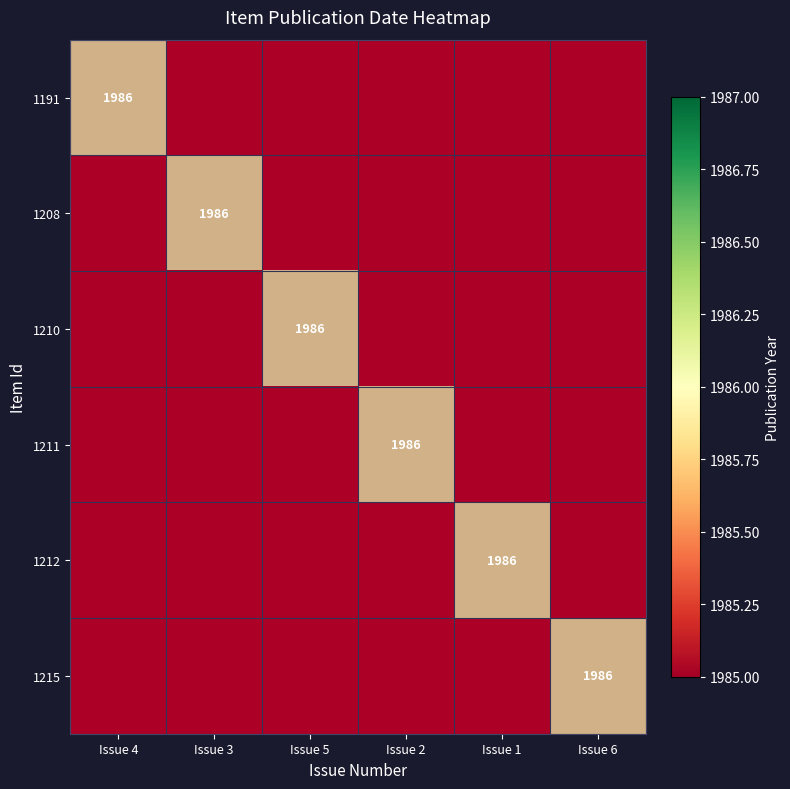

Rank the series at 1211 from lowest to highest value.

1191, 1208, 1210, 1212, 1215, 1211